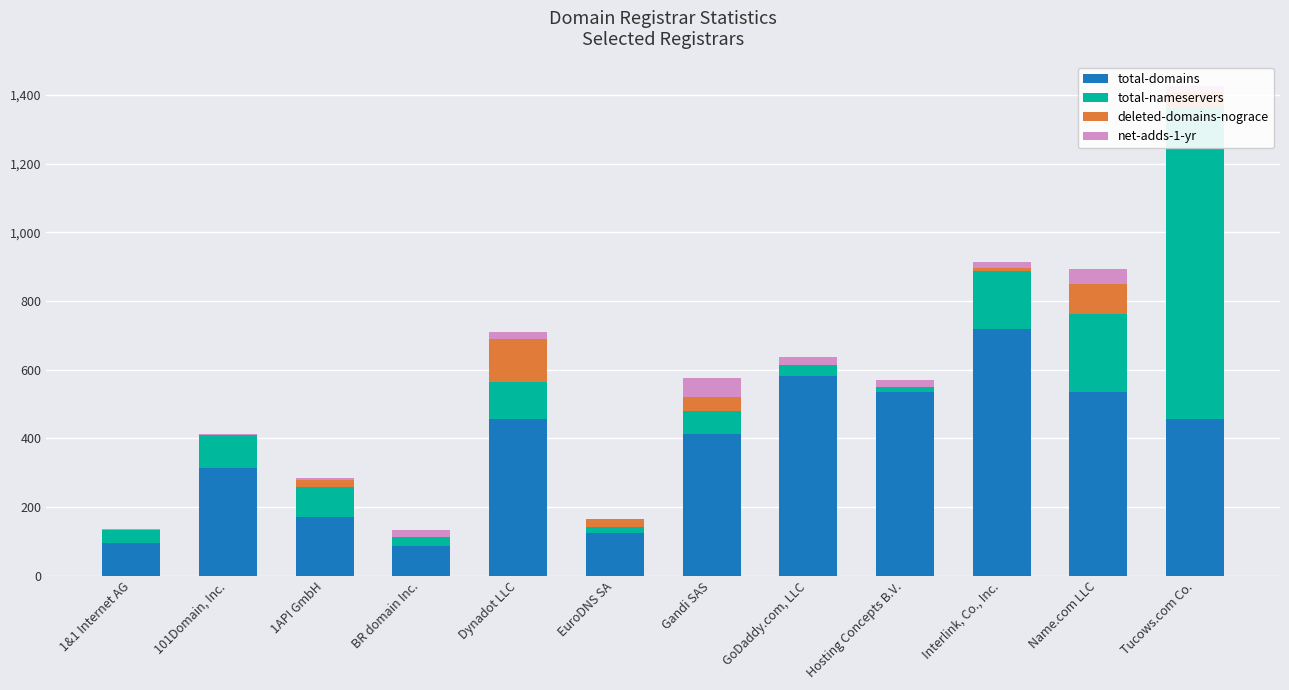

Count the number of categories in the chart.

12